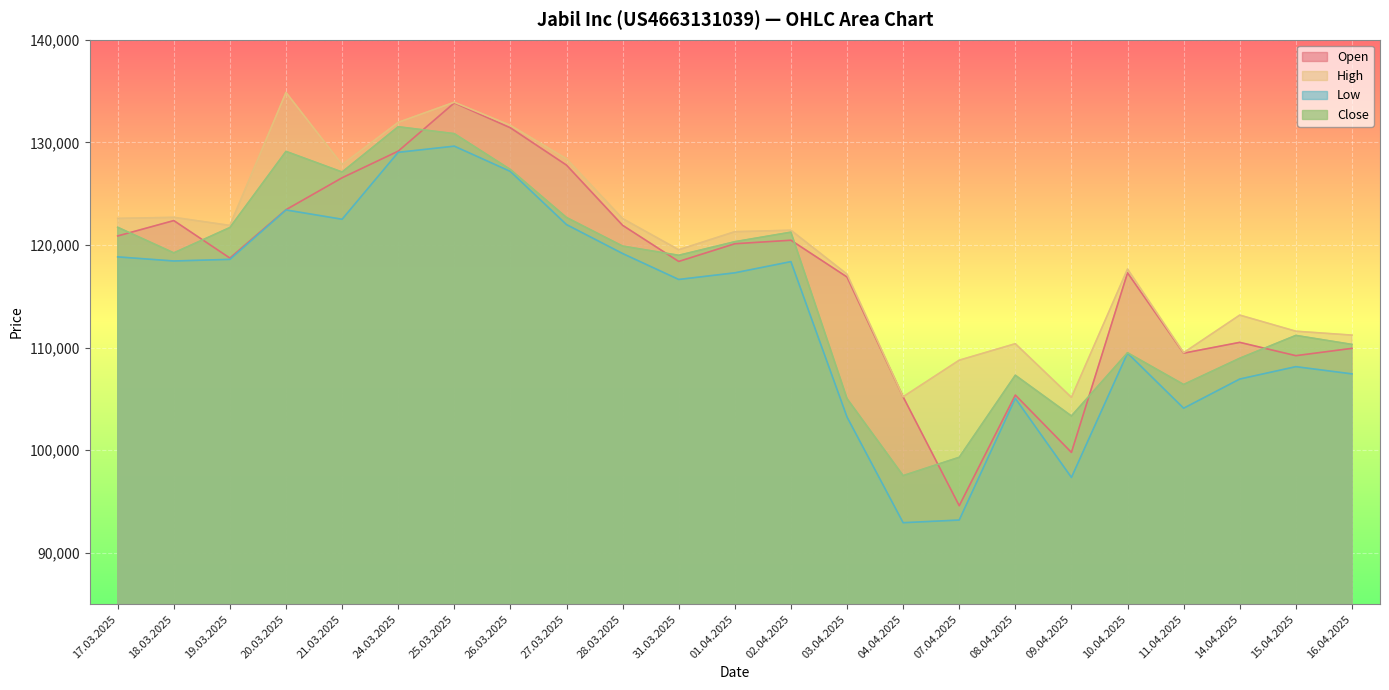

At which category is the sum across all series the highest?

25.03.2025